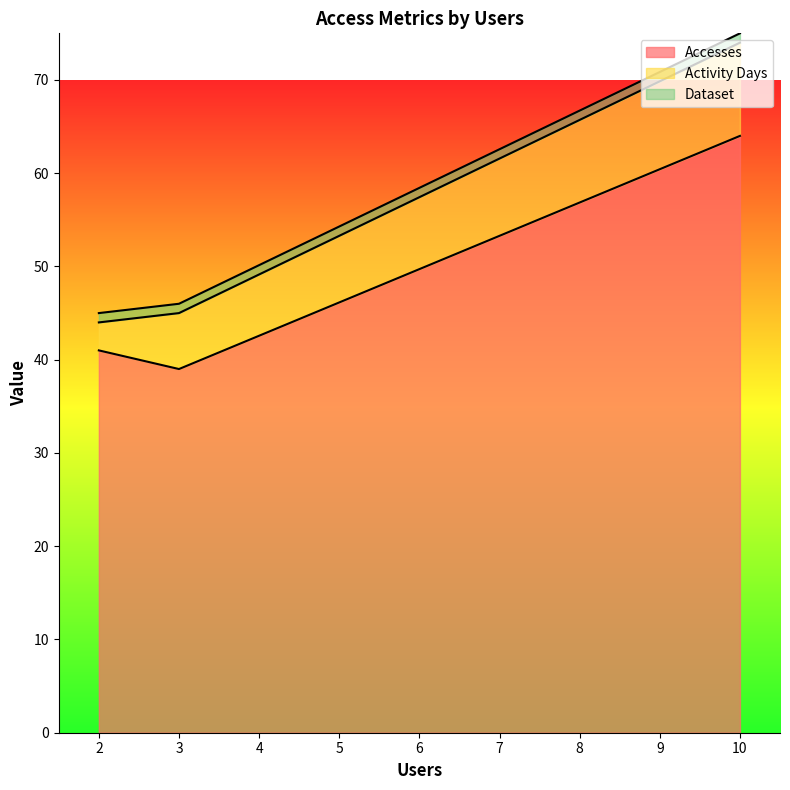

At 10, list the series in order from smallest to largest.

Dataset, Activity Days, Accesses